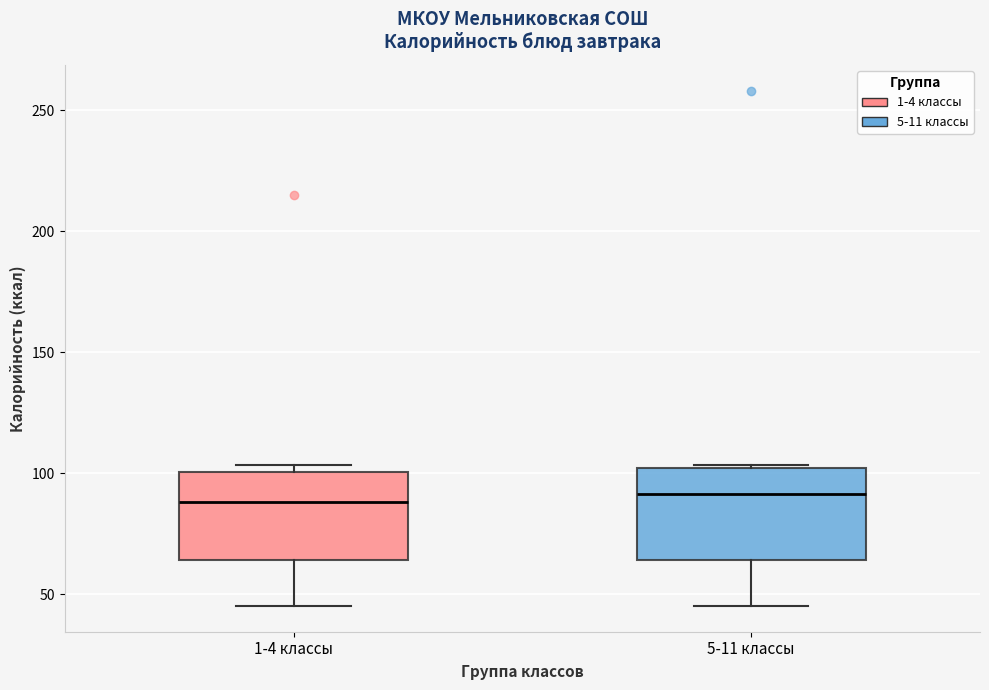

Where is the upper edge of the box for 5-11 классы on the y-axis? The values are not printed on the chart, so give them approximately, as read against the axis.

100